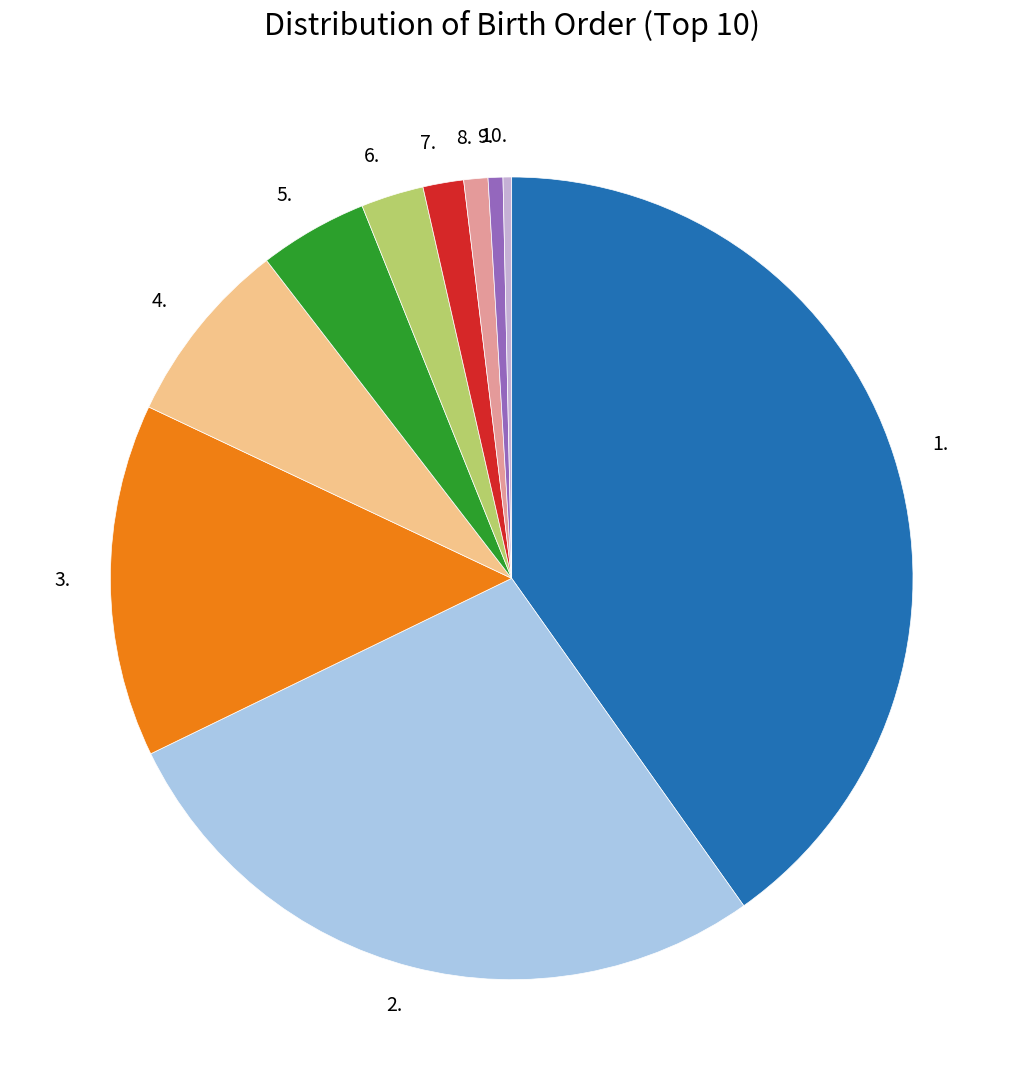

What is the largest slice in the pie chart?

1.